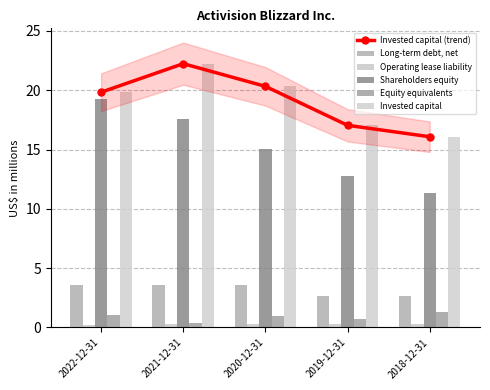

Where is Invested capital nearest to the value 19?

2022-12-31